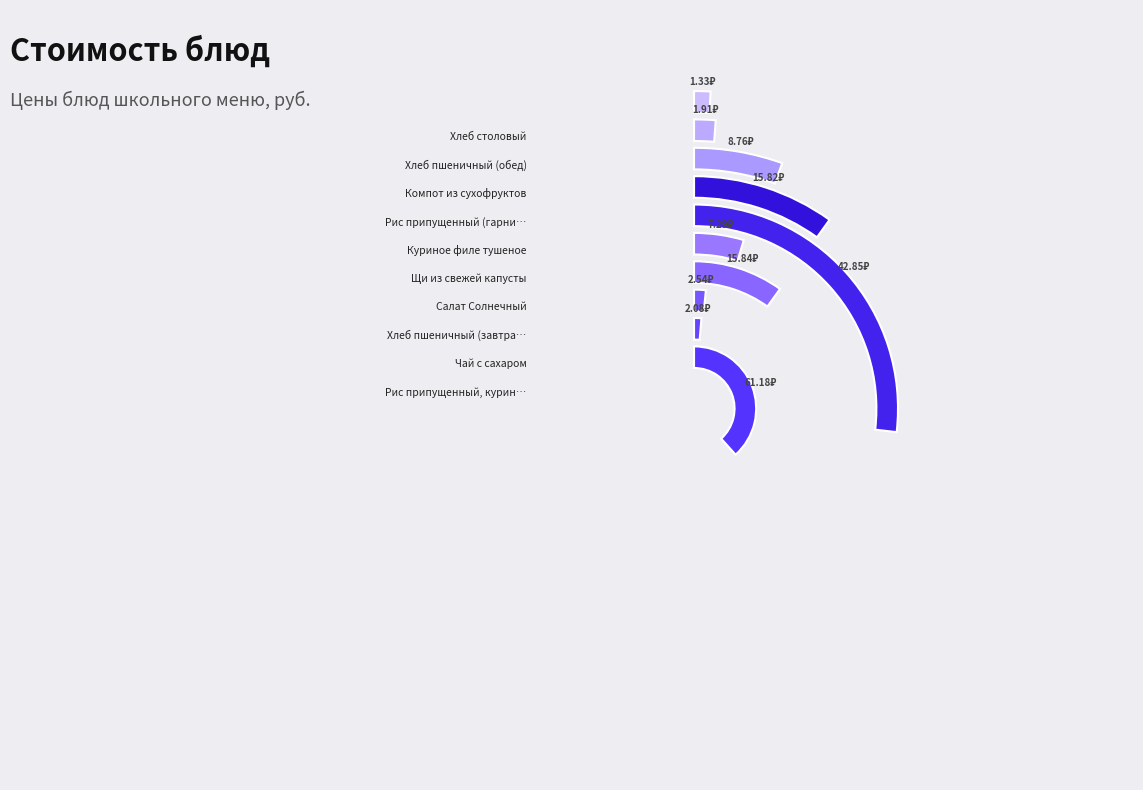

Is there any slice that represents more than half of the pie?

No